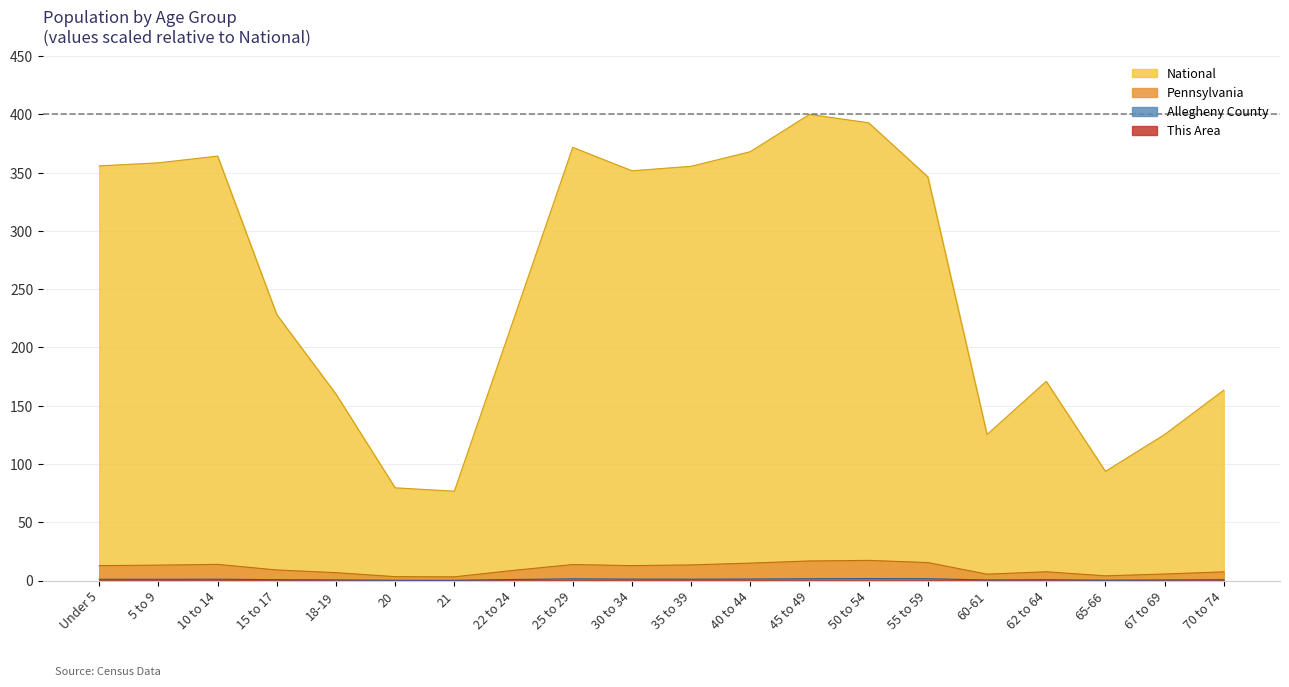

What is the minimum value for Allegheny County?

0.3